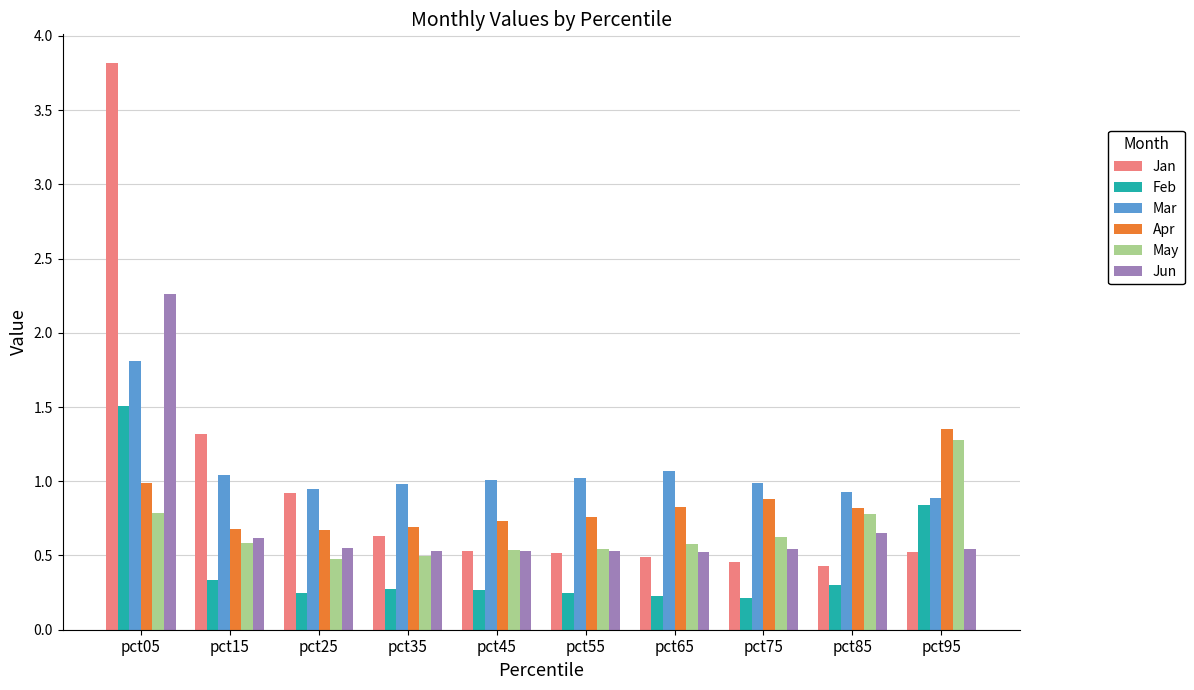

What is the sum of the Jan values at pct95 and pct55?

1.0